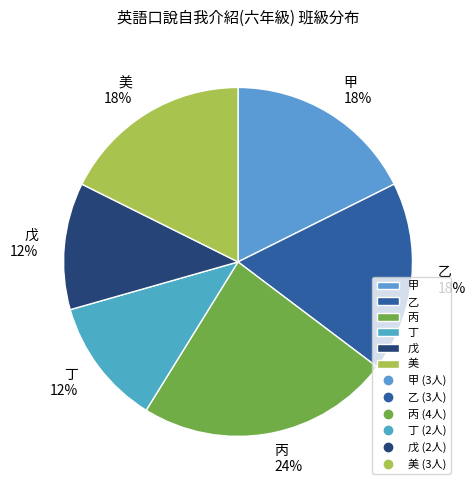

Which slice is the largest?

丙